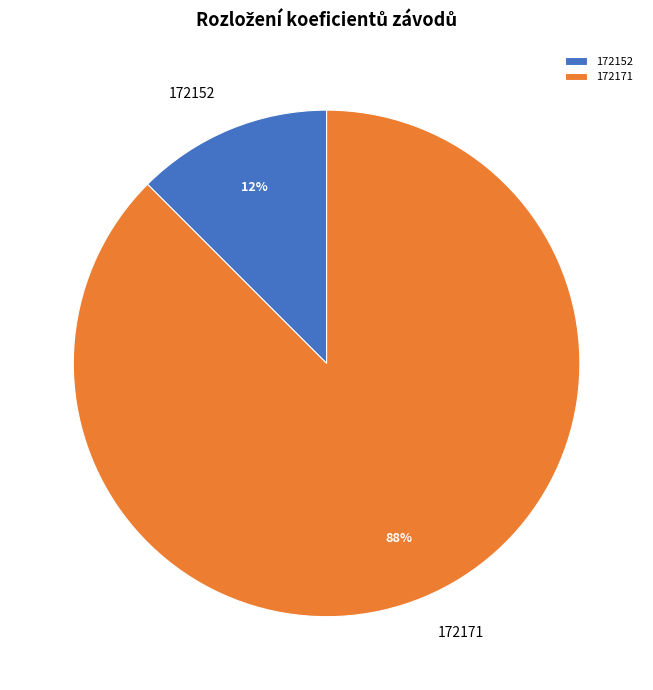

How many segments does this pie chart have?

2